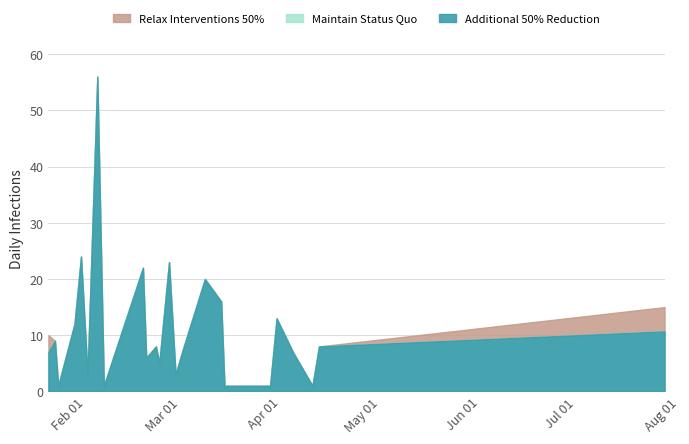

Reading left to right, what are all the values shown in this chart?

Maintain Status Quo: 2020-01-26=7.0	2020-01-28=9.0	2020-01-29=1.0	2020-02-03=12.0	2020-02-05=24.0	2020-02-07=3.0	2020-02-10=56.0	2020-02-12=1.0	2020-02-24=22.0	2020-02-25=6.0	2020-02-28=8.0	2020-02-29=5.0	2020-03-03=23.0	2020-03-05=3.0	2020-03-07=7.0	2020-03-14=20.0	2020-03-19=16.0	2020-03-20=1.0	2020-04-03=1.0	2020-04-05=13.0	2020-04-10=7.0	2020-04-16=1.0	2020-04-18=8.0	2020-08-02=10.7
Relax Interventions 50%: 2020-01-26=10.0	2020-01-28=9.0	2020-01-29=1.0	2020-02-03=12.0	2020-02-05=24.0	2020-02-07=3.0	2020-02-10=56.0	2020-02-12=1.0	2020-02-24=22.0	2020-02-25=6.0	2020-02-28=8.0	2020-02-29=5.0	2020-03-03=23.0	2020-03-05=3.0	2020-03-07=7.0	2020-03-14=20.0	2020-03-19=16.0	2020-03-20=1.0	2020-04-03=1.0	2020-04-05=13.0	2020-04-10=7.0	2020-04-16=1.0	2020-04-18=8.0	2020-08-02=15.0
Additional 50% Reduction: 2020-01-26=7.0	2020-01-28=9.0	2020-01-29=1.0	2020-02-03=12.0	2020-02-05=24.0	2020-02-07=3.0	2020-02-10=56.0	2020-02-12=1.0	2020-02-24=22.0	2020-02-25=6.0	2020-02-28=8.0	2020-02-29=5.0	2020-03-03=23.0	2020-03-05=3.0	2020-03-07=7.0	2020-03-14=20.0	2020-03-19=16.0	2020-03-20=1.0	2020-04-03=1.0	2020-04-05=13.0	2020-04-10=7.0	2020-04-16=1.0	2020-04-18=8.0	2020-08-02=10.7